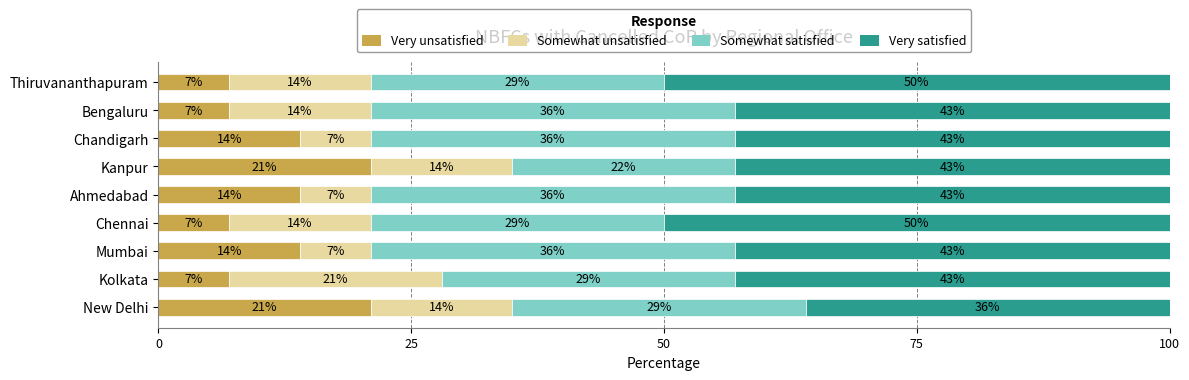

What is the total value across all series at Kanpur?

100